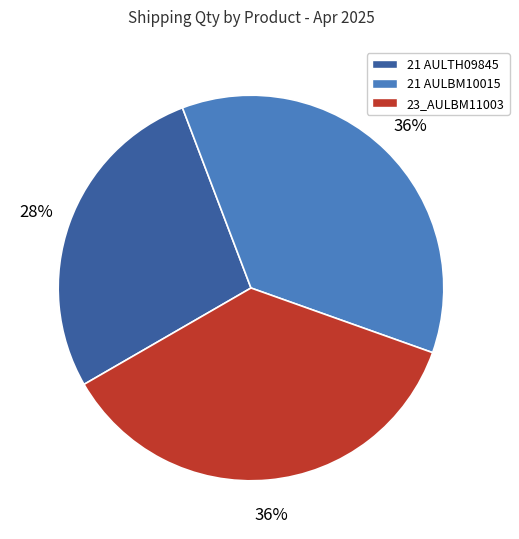

To the nearest percent, what is the average slice percentage?

33%